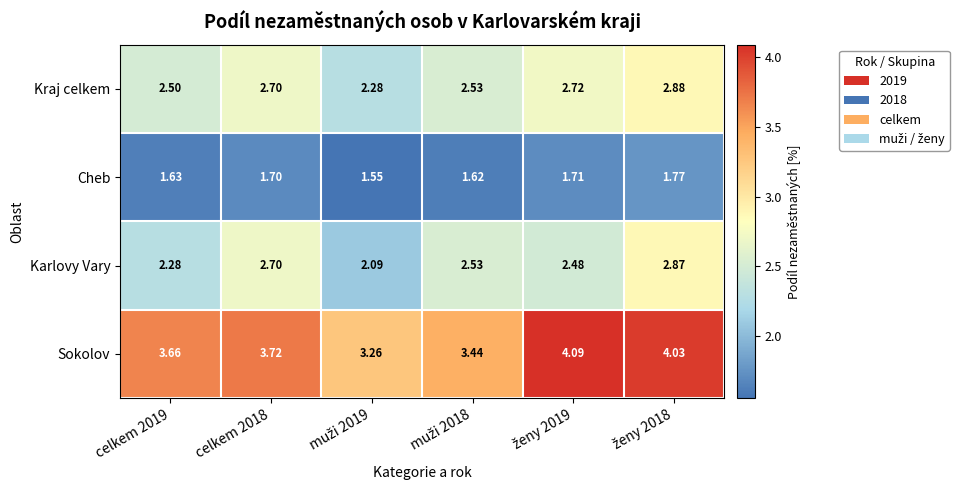

List the series in order of their peak value, lowest first.

Cheb, Karlovy Vary, Kraj celkem, Sokolov